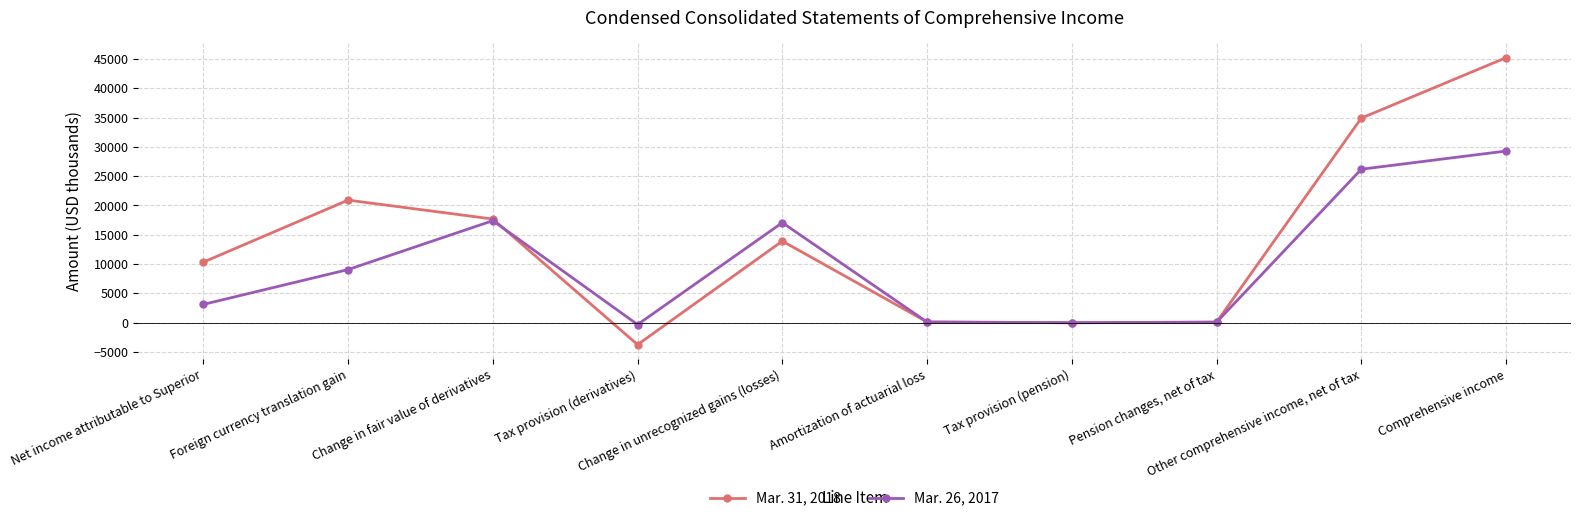

What is the difference between the second highest and minimum values in the Mar. 31, 2018 series?

38663